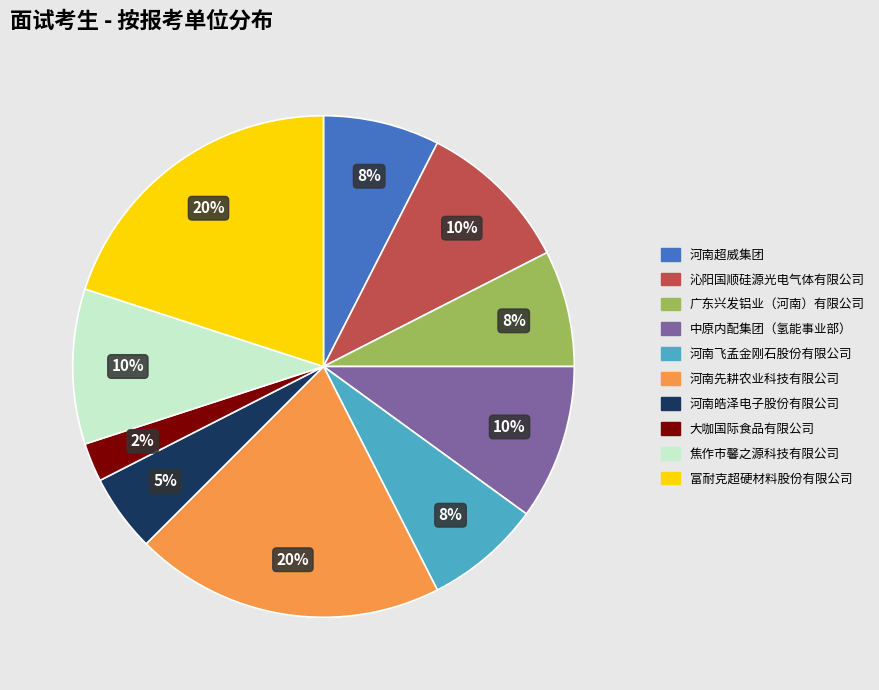

Is it true that 沁阳国顺硅源光电气体有限公司 is 10% of the pie?

True